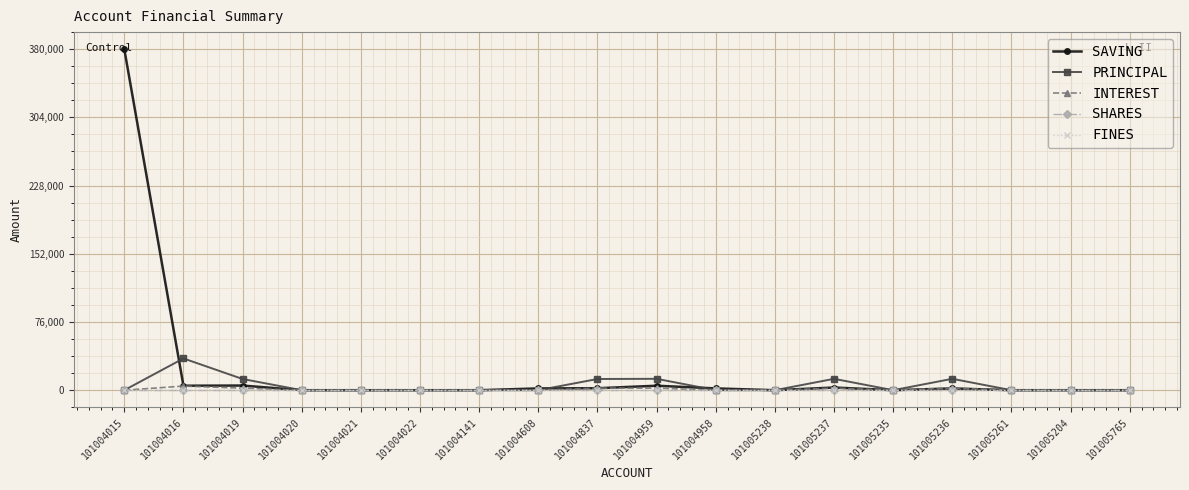

Reading right to left, what are all the values shown in this chart?

SAVING: 101005765=0	101005204=0	101005261=0	101005236=2000	101005235=0	101005237=3000	101005238=0	101004958=2000	101004959=5000	101004837=2200	101004608=2000	101004141=0	101004022=0	101004021=0	101004020=0	101004019=5200	101004016=5000	101004015=380000
PRINCIPAL: 101005765=0	101005204=0	101005261=0	101005236=12700	101005235=0	101005237=12700	101005238=0	101004958=0	101004959=12700	101004837=12500	101004608=0	101004141=0	101004022=0	101004021=0	101004020=0	101004019=12500	101004016=35400	101004015=0
INTEREST: 101005765=0	101005204=0	101005261=0	101005236=2300	101005235=0	101005237=2300	101005238=0	101004958=0	101004959=2300	101004837=2300	101004608=0	101004141=0	101004022=0	101004021=0	101004020=0	101004019=2300	101004016=4600	101004015=0
SHARES: 101005765=0	101005204=0	101005261=0	101005236=0	101005235=0	101005237=0	101005238=0	101004958=0	101004959=0	101004837=0	101004608=0	101004141=0	101004022=0	101004021=0	101004020=0	101004019=0	101004016=0	101004015=0
FINES: 101005765=0	101005204=0	101005261=0	101005236=0	101005235=0	101005237=0	101005238=0	101004958=0	101004959=0	101004837=0	101004608=0	101004141=0	101004022=0	101004021=0	101004020=0	101004019=0	101004016=0	101004015=0